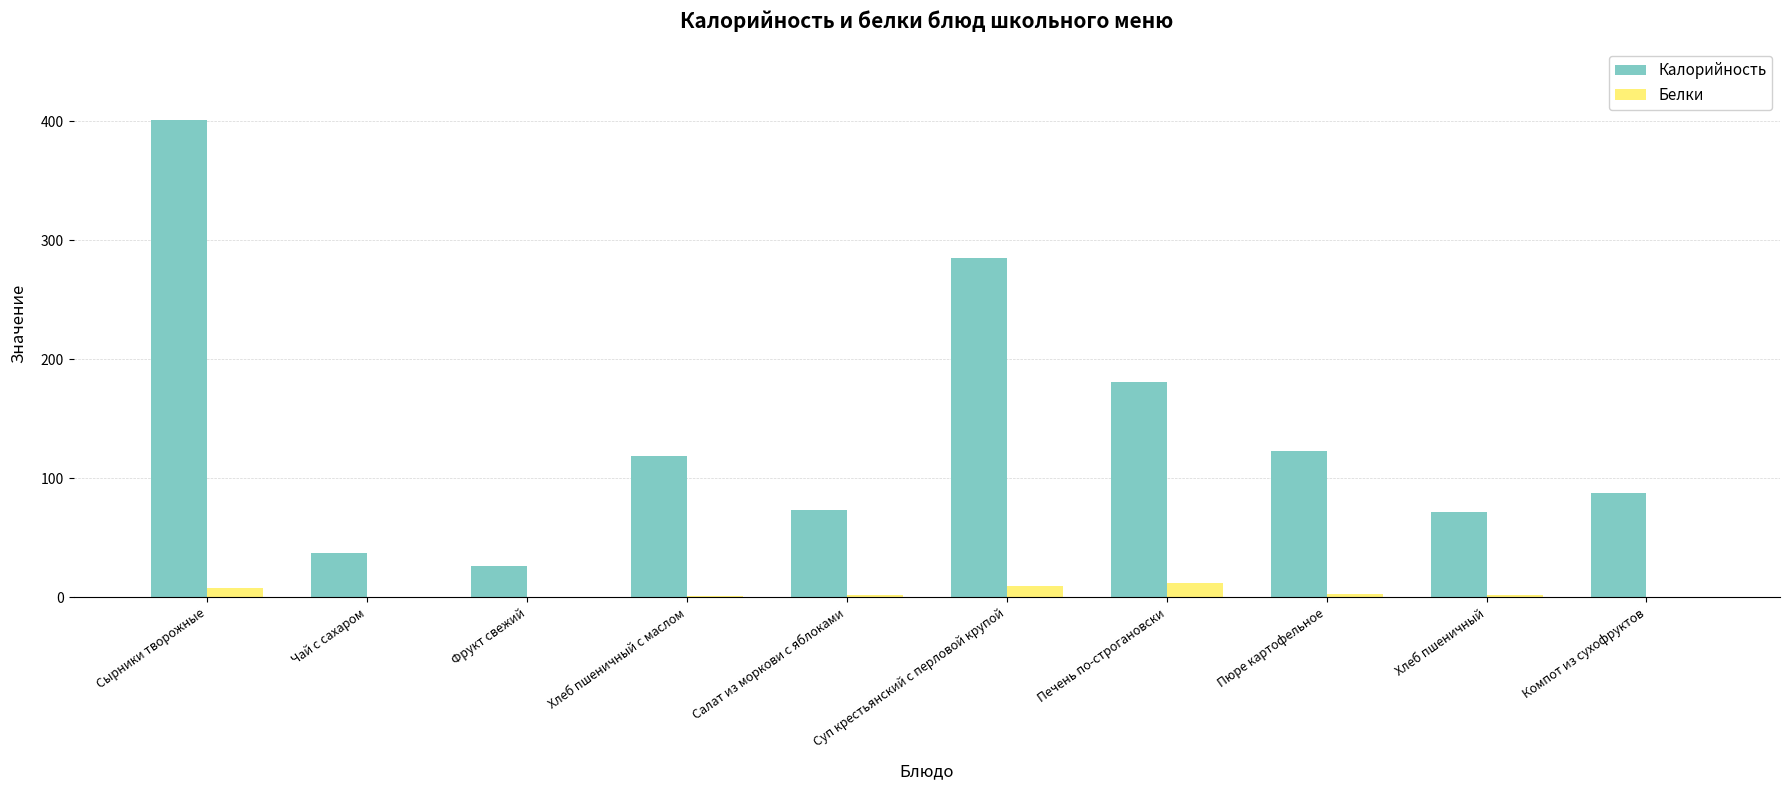

The value of Калорийность at Чай с сахаром is 10.9. True or false?

False